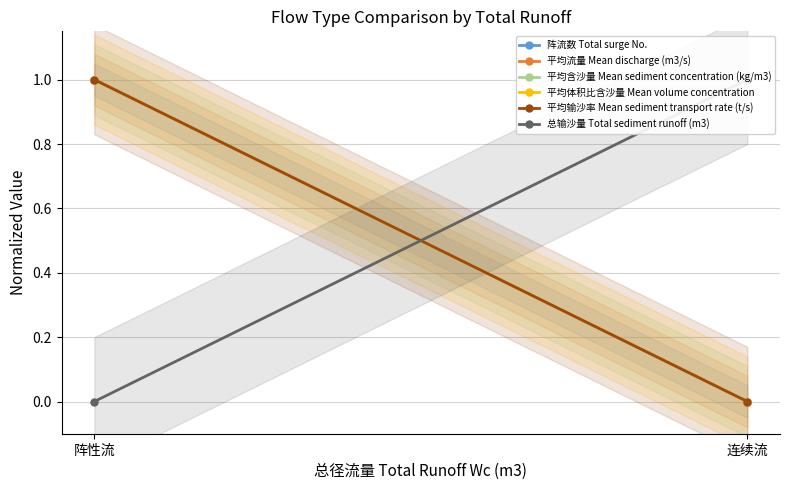

What is the average value of the 平均输沙率 Mean sediment transport rate (t/s) series?

0.5